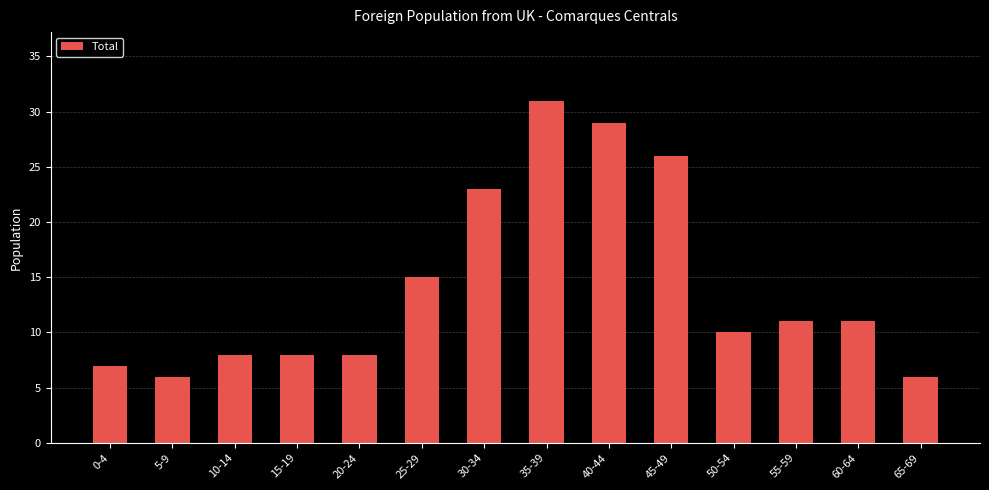

Reading left to right, list all the values displayed in this chart.

0-4=7	5-9=6	10-14=8	15-19=8	20-24=8	25-29=15	30-34=23	35-39=31	40-44=29	45-49=26	50-54=10	55-59=11	60-64=11	65-69=6